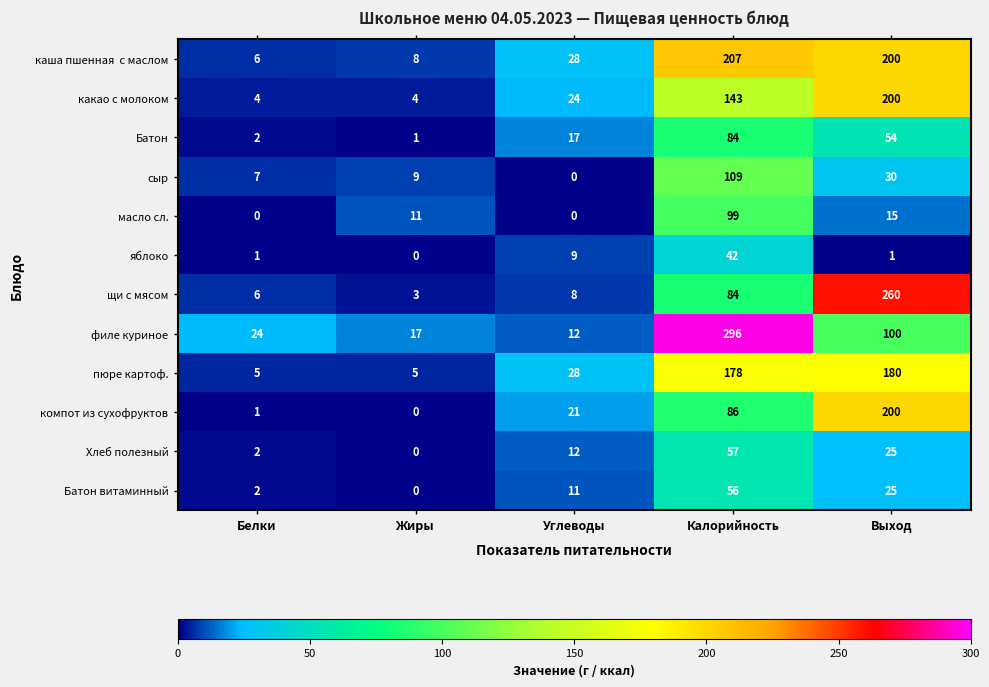

Is the value of яблоко at Выход greater than the value of Хлеб полезный at Жиры?

Yes